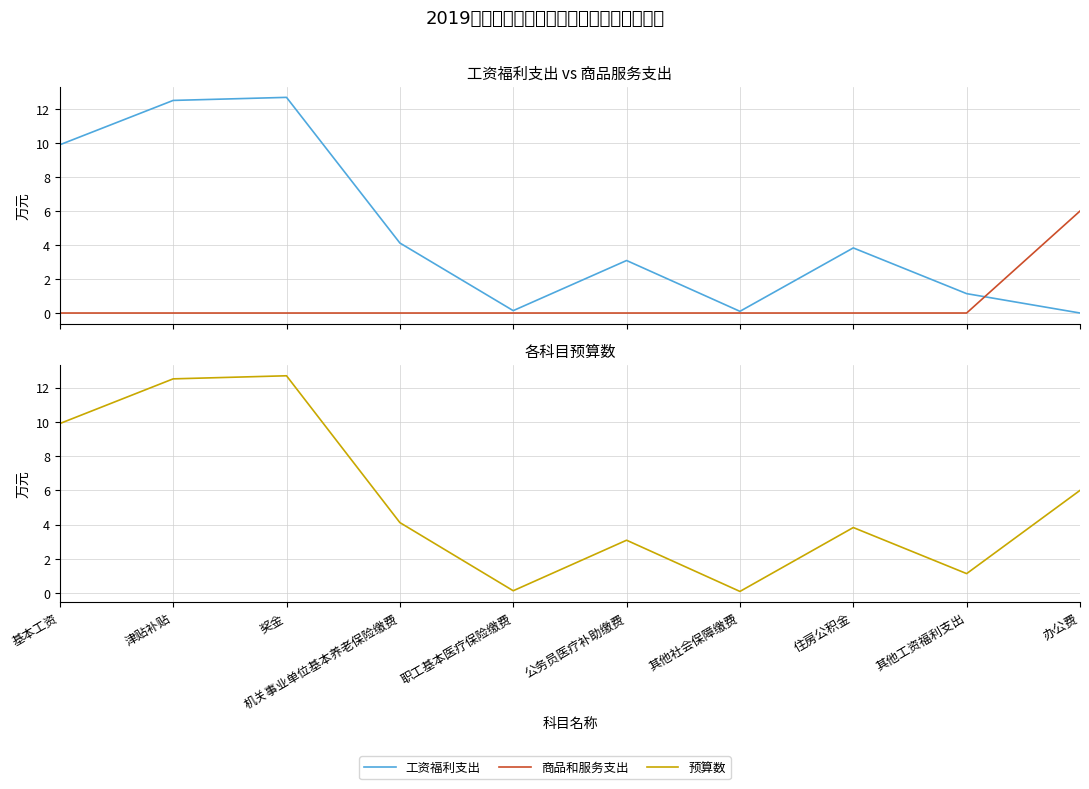

Reading right to left, extract all data points from this chart.

工资福利支出: 办公费=0.0	其他工资福利支出=1.1	住房公积金=3.8	其他社会保障缴费=0.1	公务员医疗补助缴费=3.1	职工基本医疗保险缴费=0.1	机关事业单位基本养老保险缴费=4.1	奖金=12.7	津贴补贴=12.5	基本工资=9.9
商品和服务支出: 办公费=6.0	其他工资福利支出=0.0	住房公积金=0.0	其他社会保障缴费=0.0	公务员医疗补助缴费=0.0	职工基本医疗保险缴费=0.0	机关事业单位基本养老保险缴费=0.0	奖金=0.0	津贴补贴=0.0	基本工资=0.0
预算数: 办公费=6.0	其他工资福利支出=1.1	住房公积金=3.8	其他社会保障缴费=0.1	公务员医疗补助缴费=3.1	职工基本医疗保险缴费=0.1	机关事业单位基本养老保险缴费=4.1	奖金=12.7	津贴补贴=12.5	基本工资=9.9